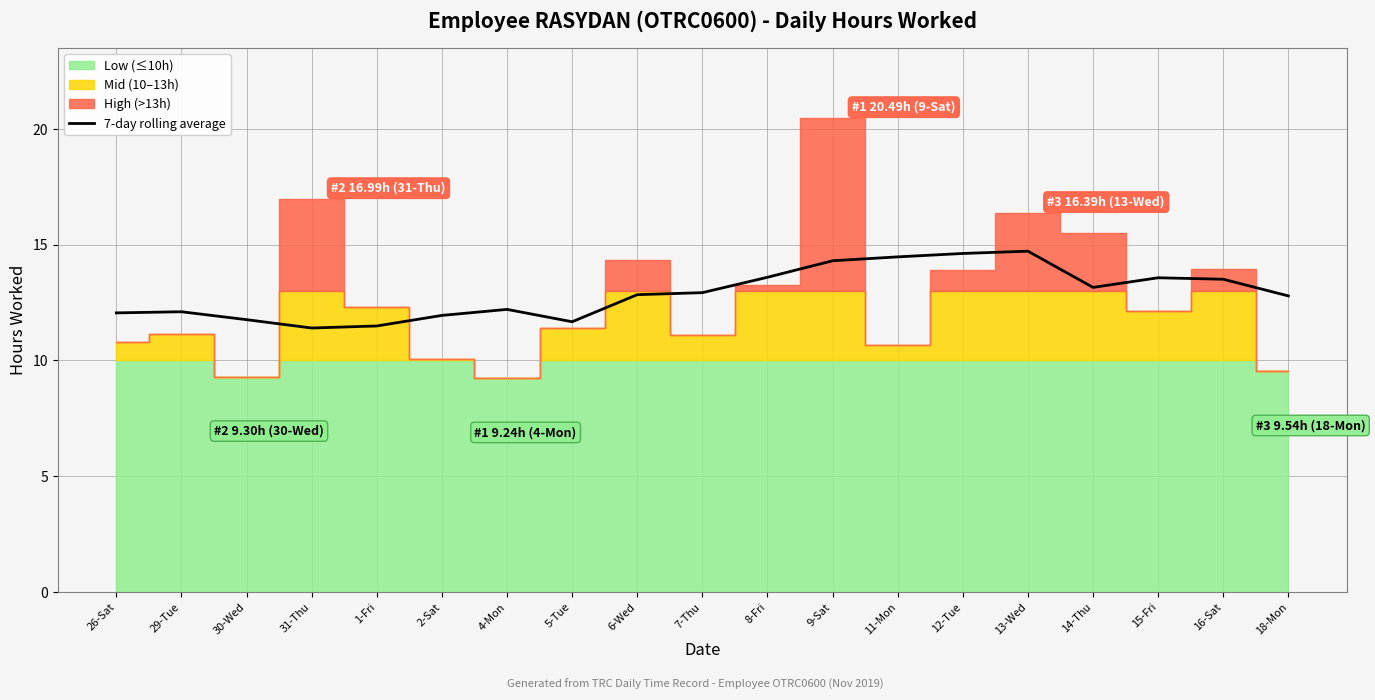

At which label is the value closest to 13?

7-Thu